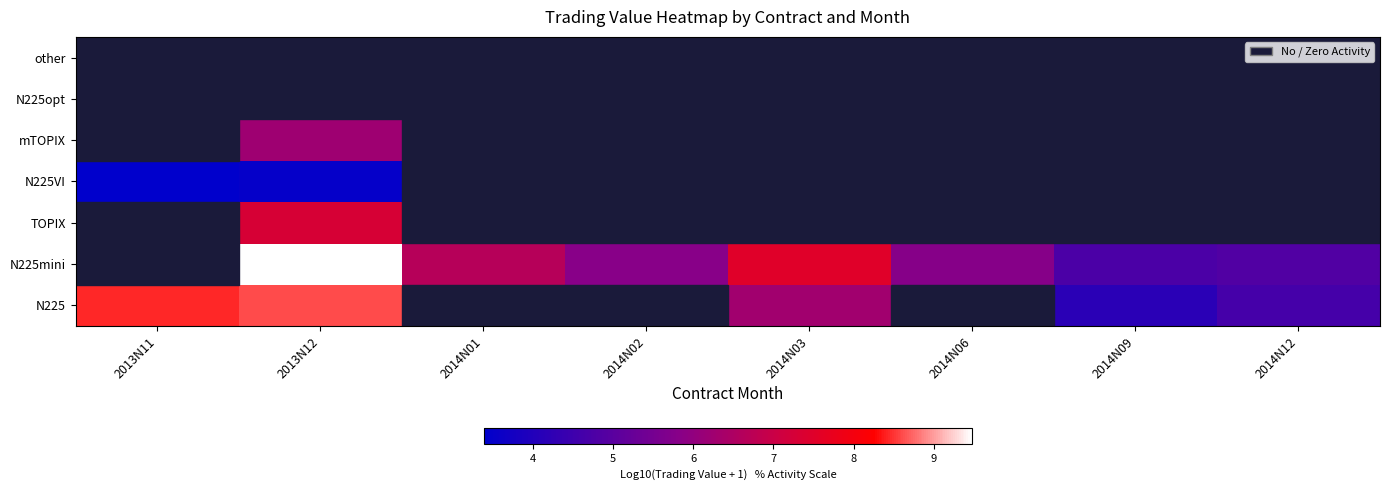

Which label corresponds to the largest value in the chart?

2013N12